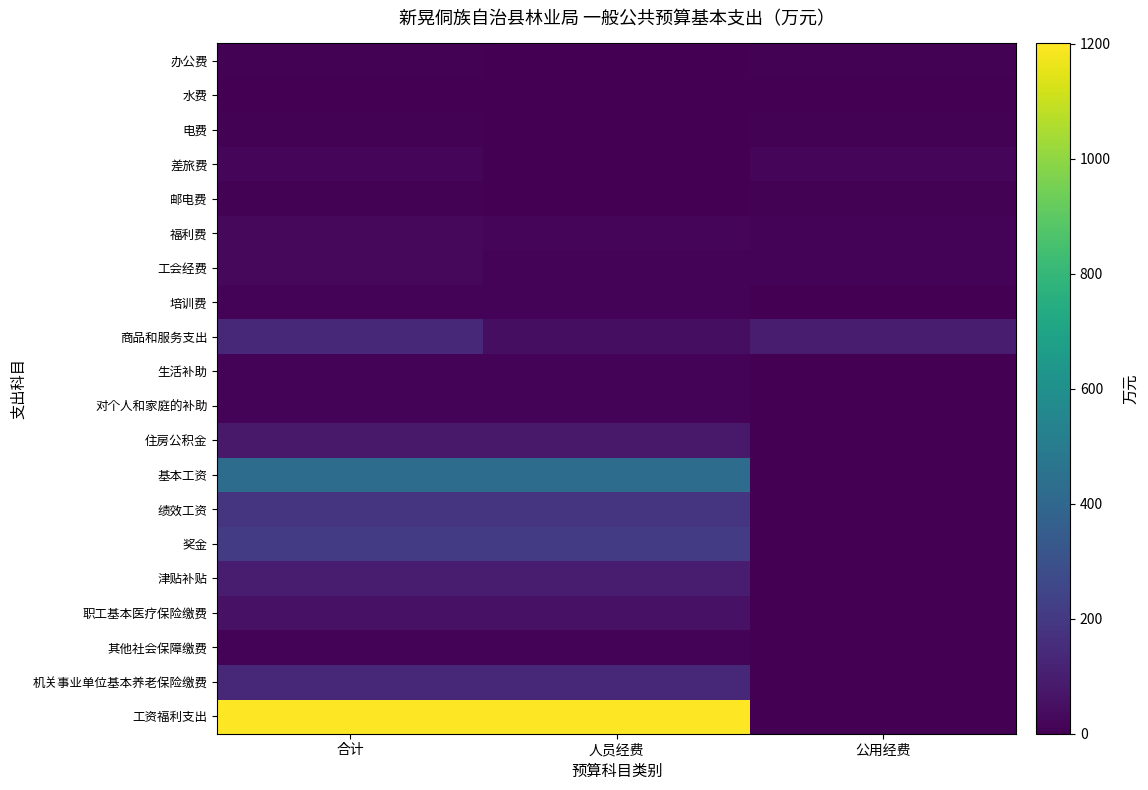

At which category is the sum across all series the highest?

合计